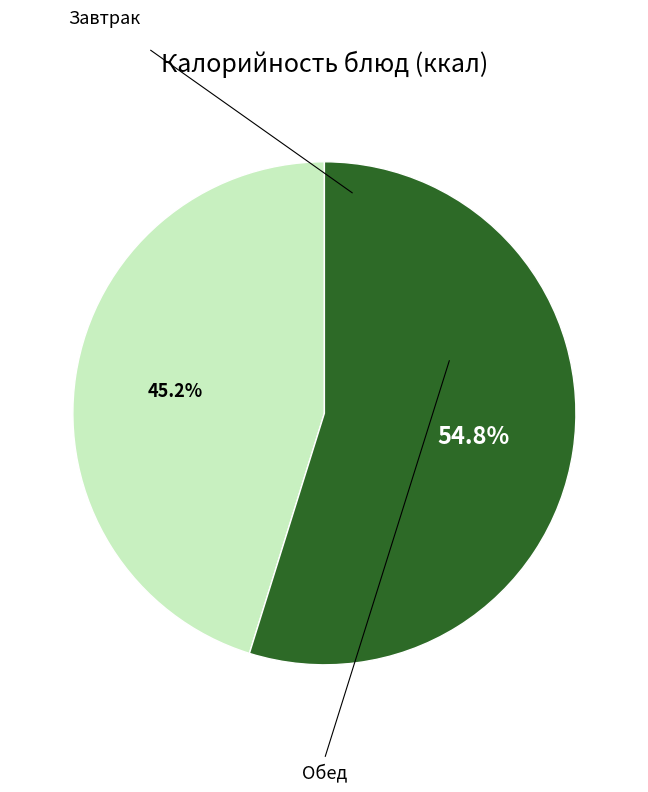

Is there a majority slice in this chart?

Yes